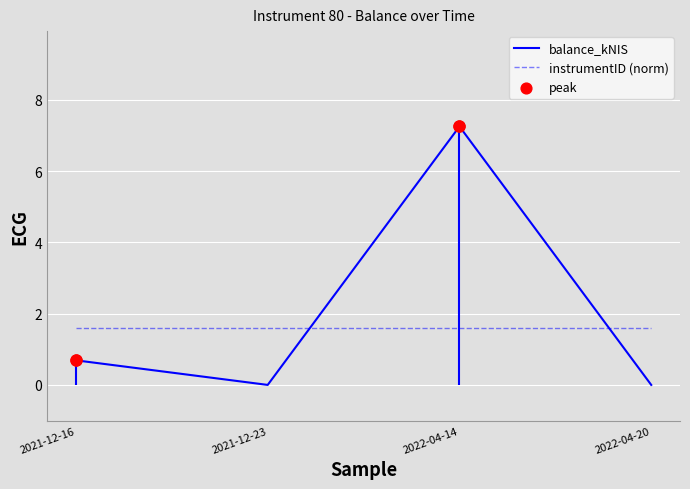

At how many categories does at least one series exceed 5?

1